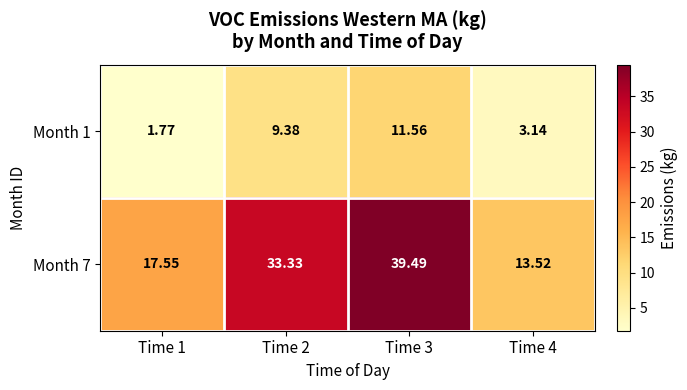

List the series in order of their overall mean, lowest first.

Month 1, Month 7